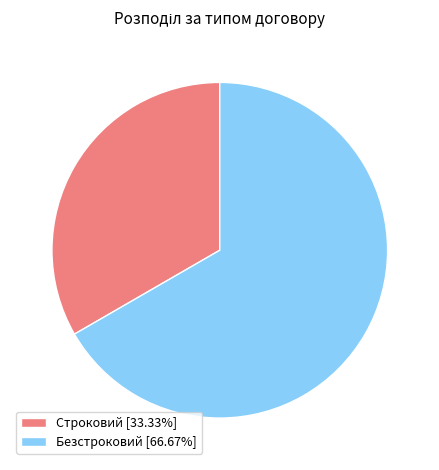

What is the ratio of the value at Безстроковий to the value at Строковий?

2.0